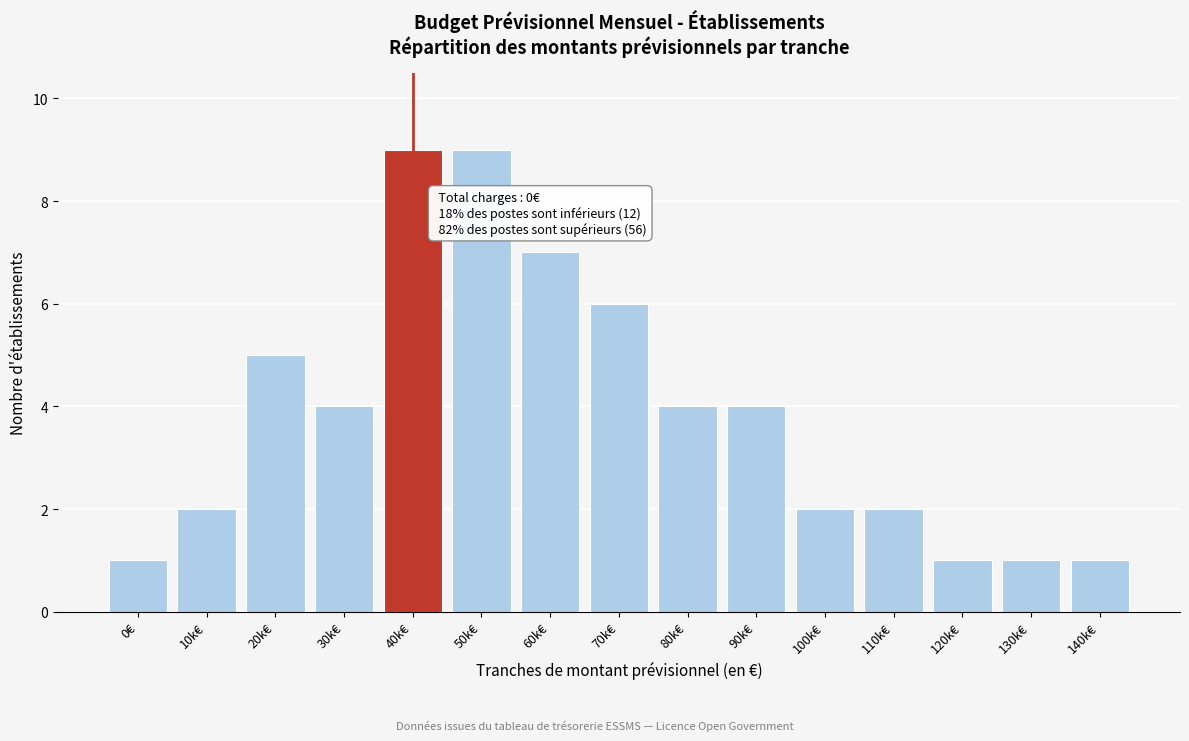

Reading left to right, list all the values displayed in this chart.

0€=1	10k€=2	20k€=5	30k€=4	40k€=9	50k€=9	60k€=7	70k€=6	80k€=4	90k€=4	100k€=2	110k€=2	120k€=1	130k€=1	140k€=1